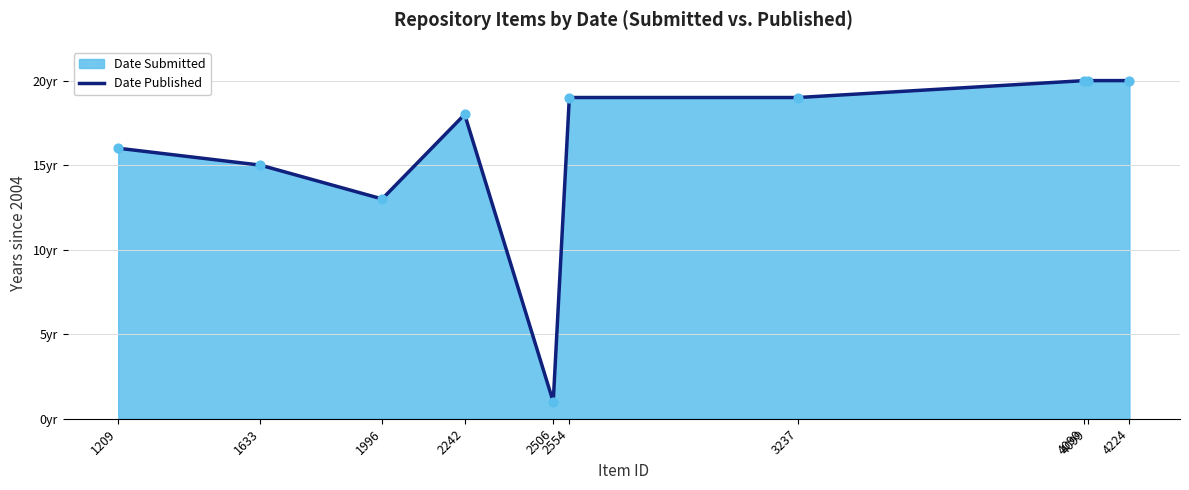

What is the ratio of the value at 2506 to the value at 2242?

0.1